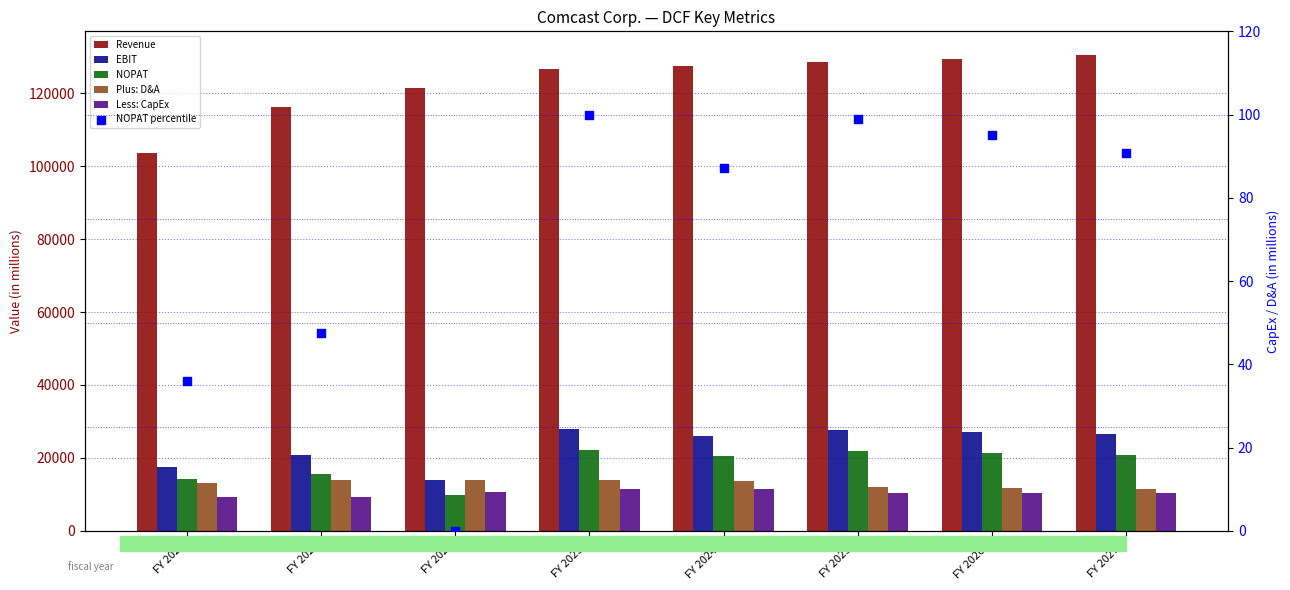

Which series reaches the maximum Y coordinate?

Revenue